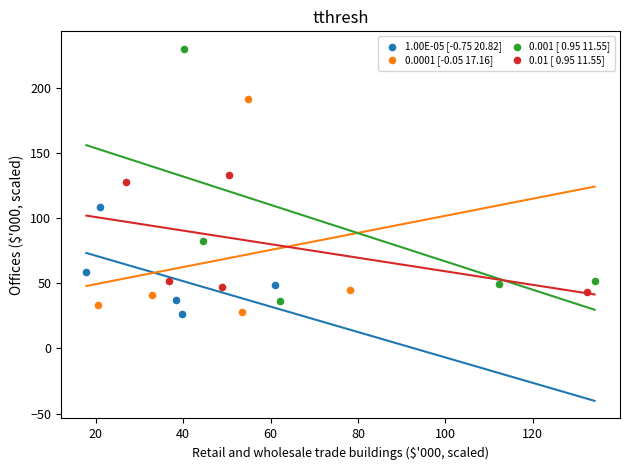

Which series reaches the maximum Y coordinate?

0.001 [ 0.95 11.55]